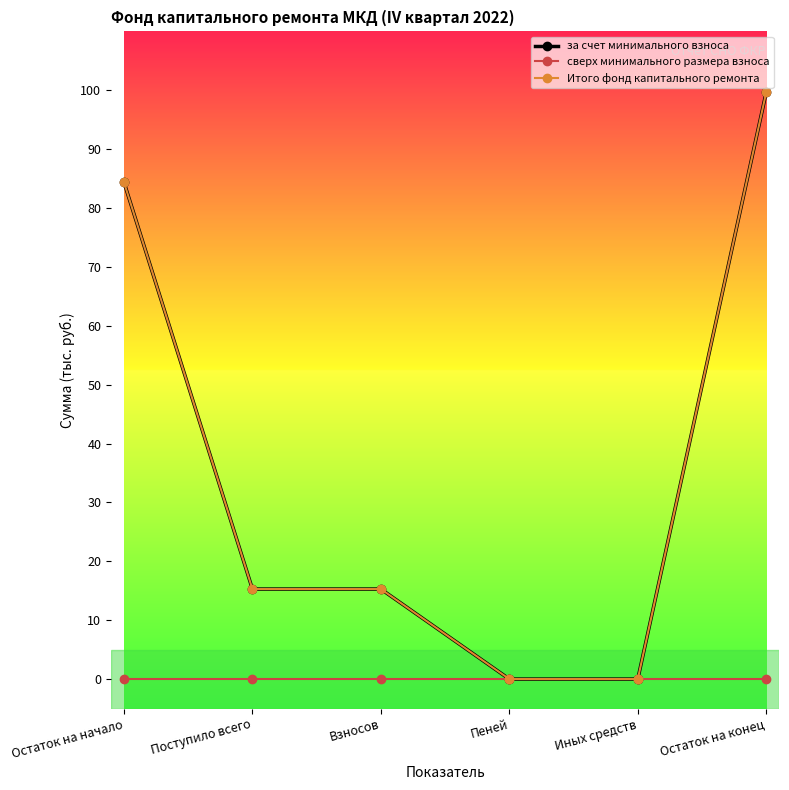

At which label does Итого фонд капитального ремонта first exceed 15?

Остаток на начало